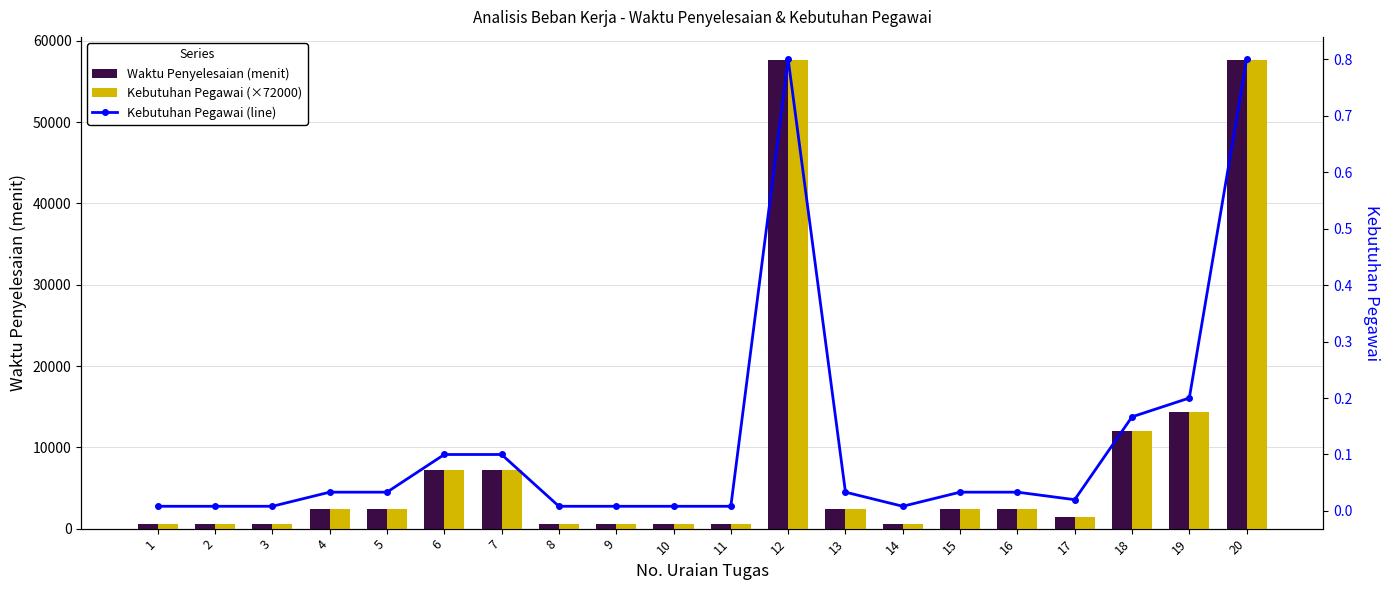

At how many categories does at least one series exceed 27905?

2